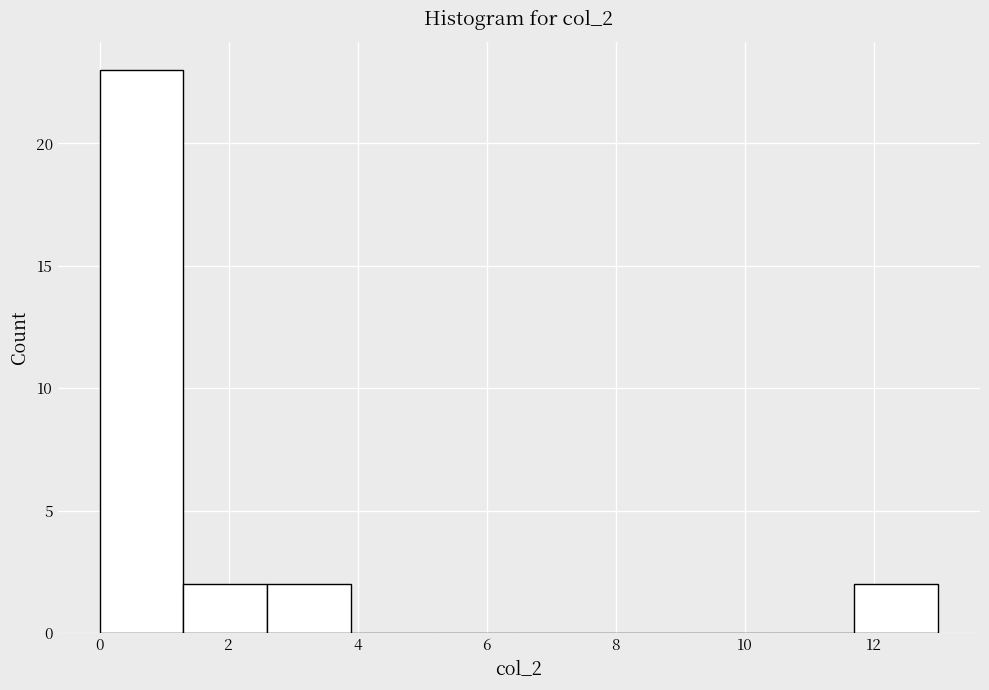

Reading left to right, transcribe this chart: for each bar, give the range it covers on the x-axis and its height. Neither the bar edges nor the heights are printed on the chart, so give them approximately, as read against the axes.

0.0 to 1.3: 23
1.3 to 2.6: 2
2.6 to 3.9: 2
3.9 to 5.2: 0
5.2 to 6.5: 0
6.5 to 7.8: 0
7.8 to 9.1: 0
9.1 to 10.4: 0
10.4 to 11.7: 0
11.7 to 13.0: 2